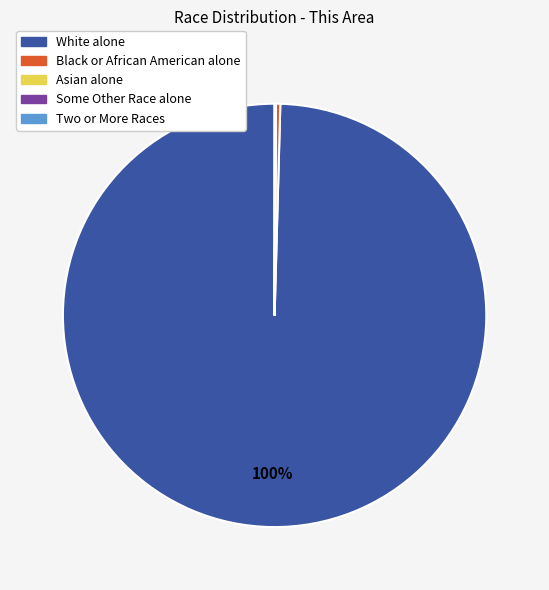

To the nearest percent, what is the difference between the largest and smallest slice percentages?

100%